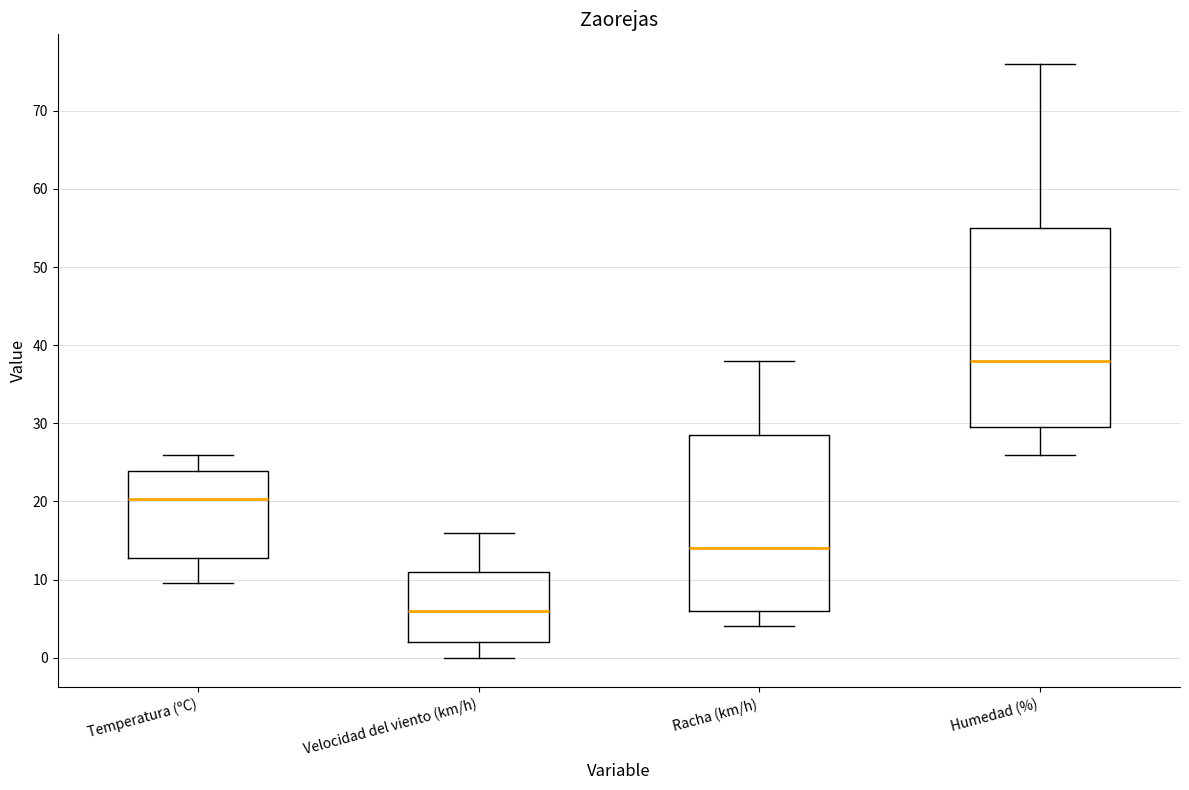

Comparing the boxes themselves (not the whiskers), which one is the tallest?

Humedad (%)